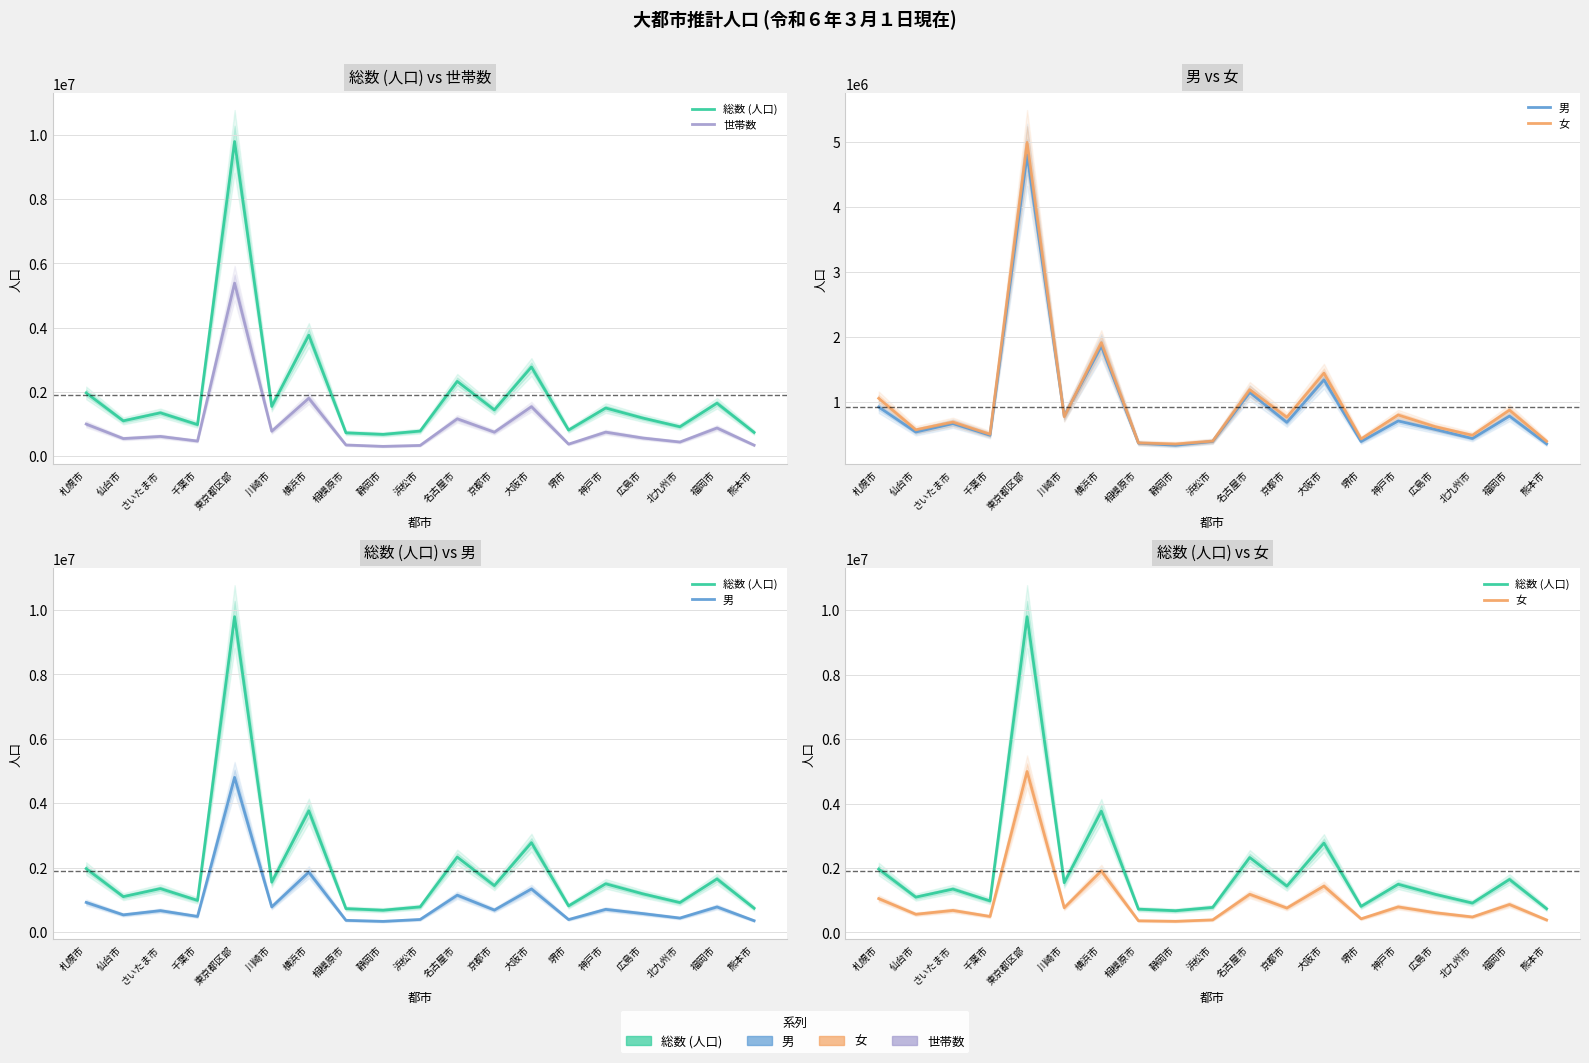

Is this an area chart (filled region under the line)?

No